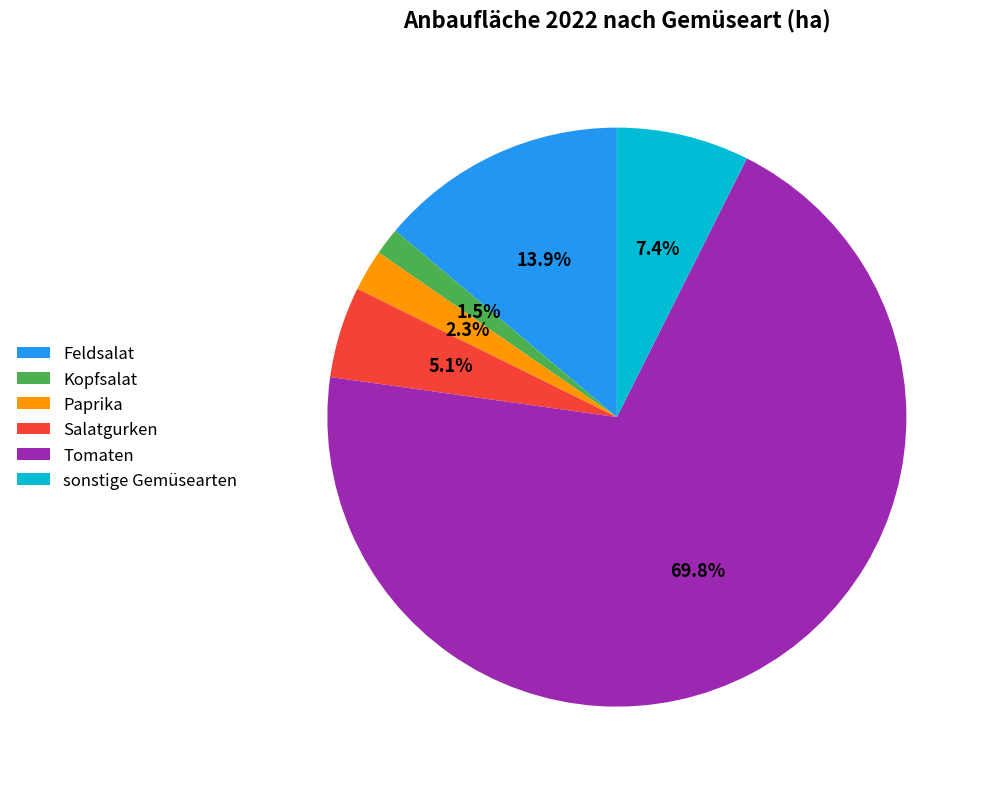

Rank the categories by value from lowest to highest.

Kopfsalat, Paprika, Salatgurken, sonstige Gemüsearten, Feldsalat, Tomaten